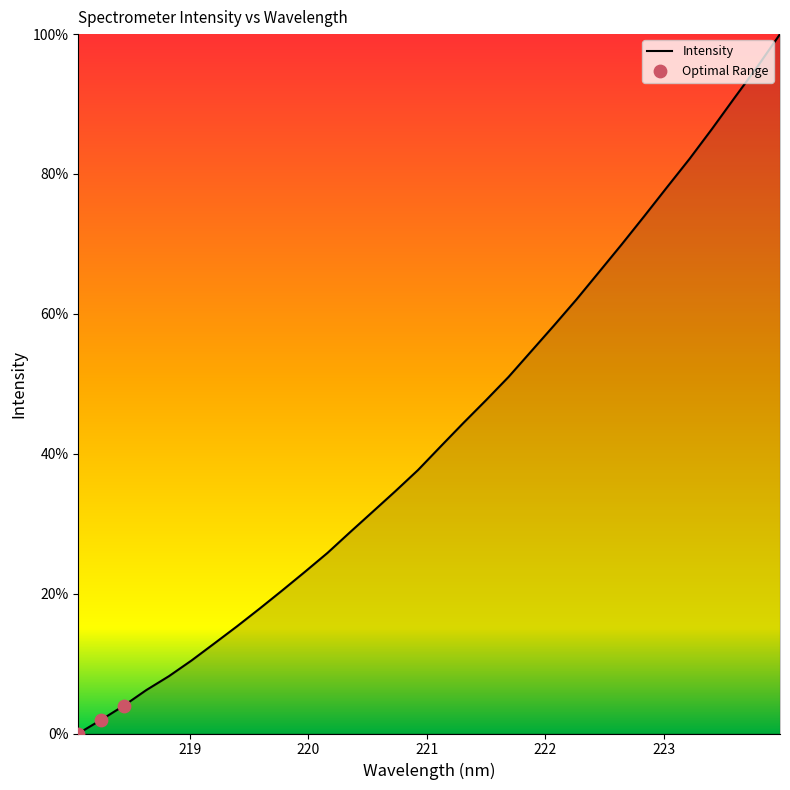

What is the difference between the maximum and minimum values?

100.0